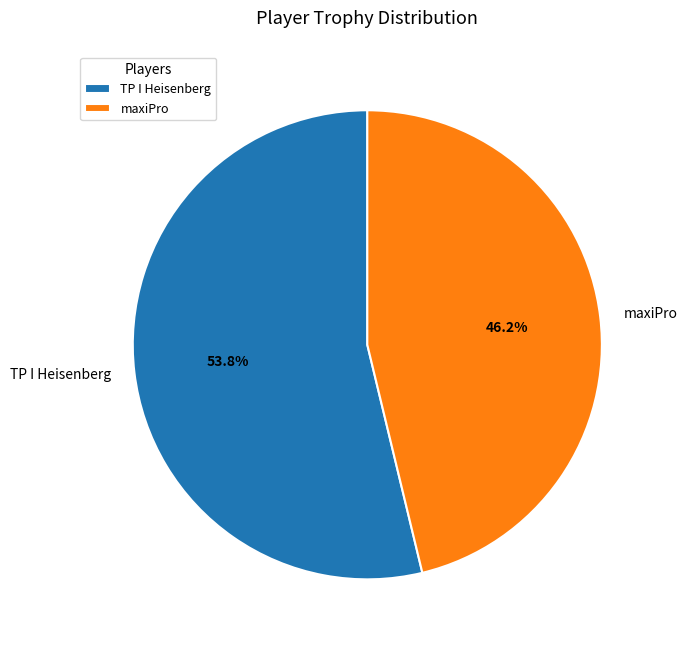

Is the sum of maxiPro and TP I Heisenberg greater than half?

Yes